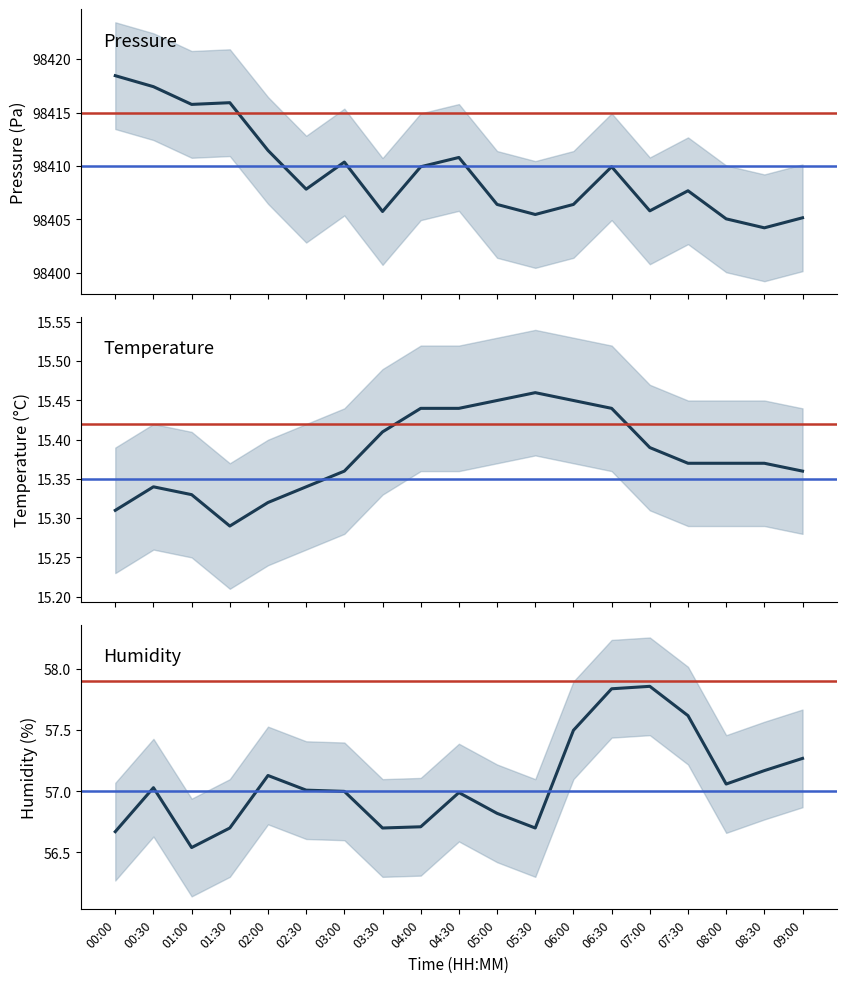

True or false: humidity and temperature intersect in this chart.

False